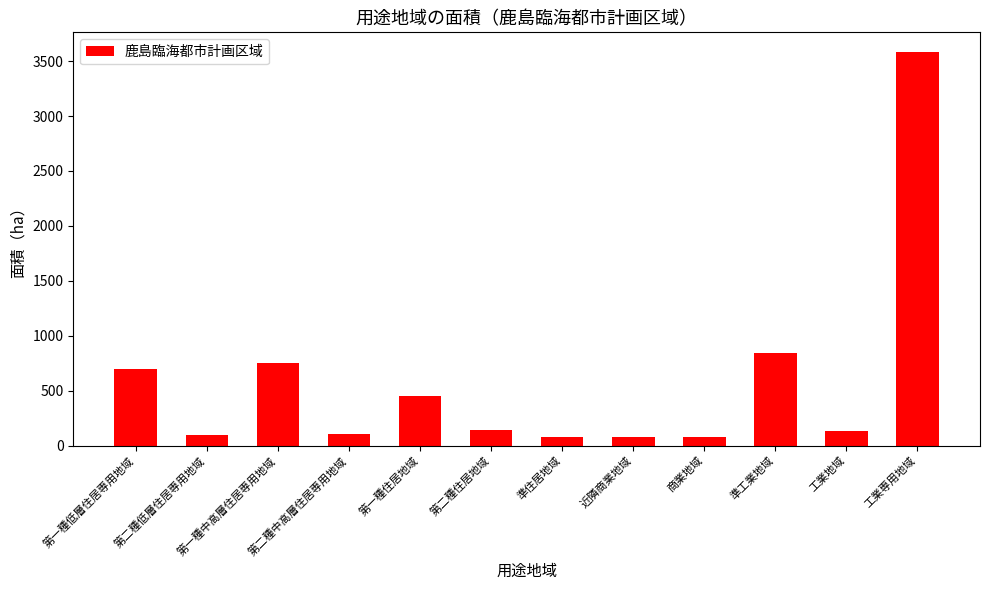

Approximately how many times larger is the value at 第二種低層住居専用地域 compared to 第一種低層住居専用地域?

0.1